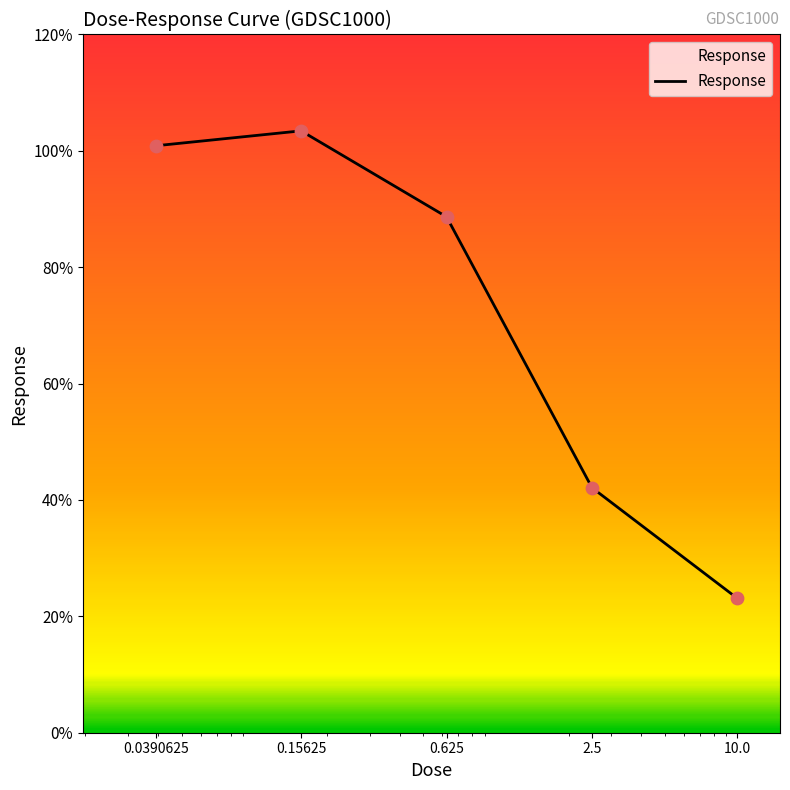

What is the minimum value shown in the chart?

23.1